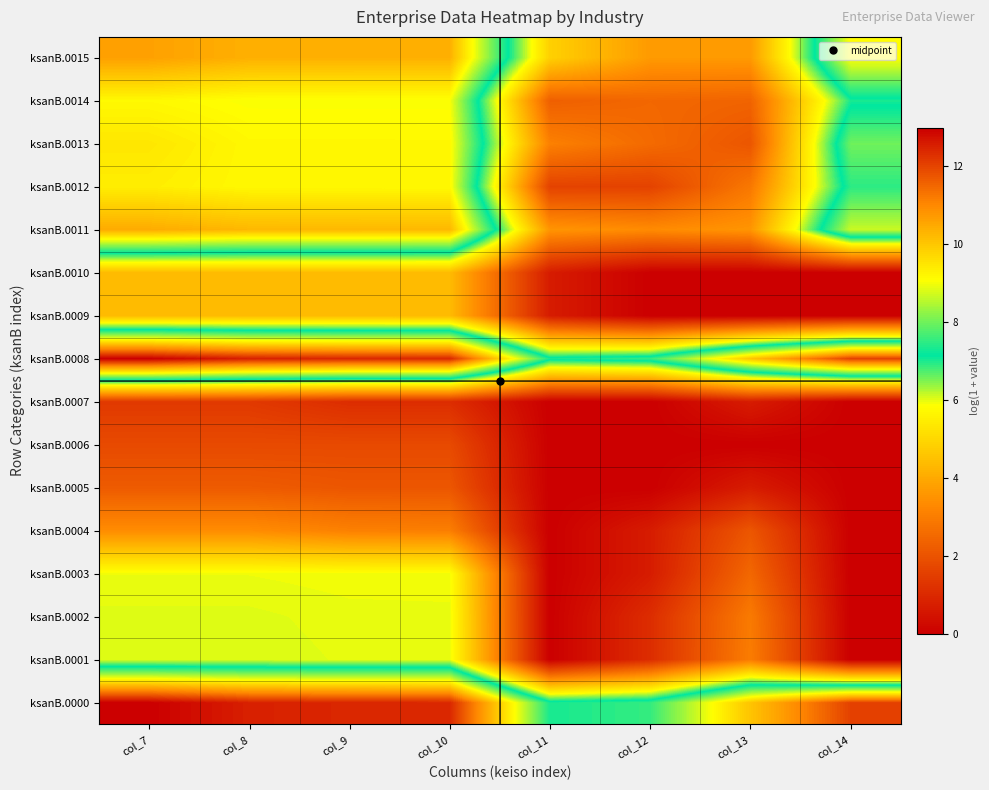

Reading left to right, what are all the values shown in this chart?

ksanB.0000: col_7=13.0	col_8=12.5	col_9=12.4	col_10=12.4	col_11=7.3	col_12=7.5	col_13=10.1	col_14=12.0
ksanB.0001: col_7=6.0	col_8=6.0	col_9=6.0	col_10=6.0	col_11=0.0	col_12=1.1	col_13=3.0	col_14=0.0
ksanB.0002: col_7=6.0	col_8=6.0	col_9=6.0	col_10=6.0	col_11=0.0	col_12=1.1	col_13=2.9	col_14=0.0
ksanB.0003: col_7=5.9	col_8=5.9	col_9=5.9	col_10=5.9	col_11=0.0	col_12=0.7	col_13=2.5	col_14=0.0
ksanB.0004: col_7=3.4	col_8=3.4	col_9=3.1	col_10=3.0	col_11=0.0	col_12=0.7	col_13=2.1	col_14=0.0
ksanB.0005: col_7=2.2	col_8=2.2	col_9=2.1	col_10=2.1	col_11=0.0	col_12=0.0	col_13=0.7	col_14=0.0
ksanB.0006: col_7=1.8	col_8=1.8	col_9=1.8	col_10=1.8	col_11=0.0	col_12=0.0	col_13=0.0	col_14=0.0
ksanB.0007: col_7=1.4	col_8=1.4	col_9=1.1	col_10=1.1	col_11=0.0	col_12=0.0	col_13=0.7	col_14=0.0
ksanB.0008: col_7=13.0	col_8=12.5	col_9=12.4	col_10=12.4	col_11=7.3	col_12=7.5	col_13=10.0	col_14=12.0
ksanB.0009: col_7=4.4	col_8=4.4	col_9=4.4	col_10=4.4	col_11=0.7	col_12=0.0	col_13=0.0	col_14=0.0
ksanB.0010: col_7=4.4	col_8=4.4	col_9=4.4	col_10=4.4	col_11=0.7	col_12=0.0	col_13=0.0	col_14=0.0
ksanB.0011: col_7=10.4	col_8=10.3	col_9=10.3	col_10=10.3	col_11=3.6	col_12=3.3	col_13=3.6	col_14=8.7
ksanB.0012: col_7=9.4	col_8=9.2	col_9=9.2	col_10=9.2	col_11=1.6	col_12=1.6	col_13=2.9	col_14=7.5
ksanB.0013: col_7=9.5	col_8=9.2	col_9=9.2	col_10=9.2	col_11=3.1	col_12=2.6	col_13=2.1	col_14=8.0
ksanB.0014: col_7=9.2	col_8=9.1	col_9=9.1	col_10=9.1	col_11=2.3	col_12=2.5	col_13=2.4	col_14=7.0
ksanB.0015: col_7=10.6	col_8=10.4	col_9=10.4	col_10=10.4	col_11=4.9	col_12=3.7	col_13=3.7	col_14=9.1